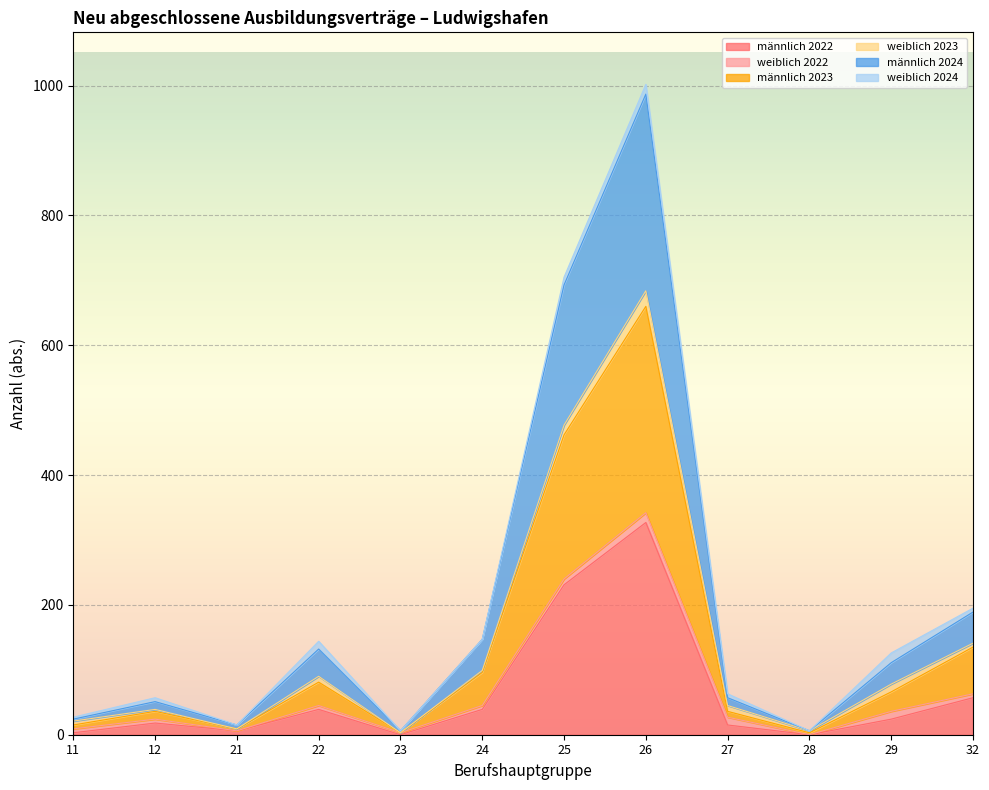

In männlich 2023, how many points are lower than both neighbors (excluding endpoints)?

3